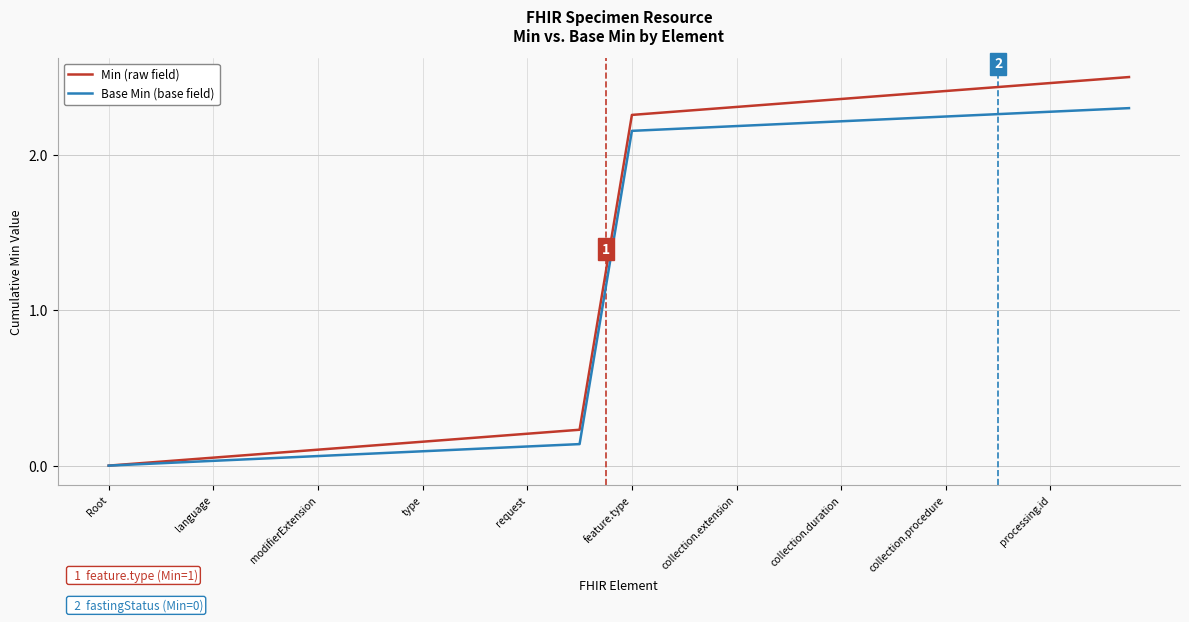

At how many categories does at least one series exceed 1?

21